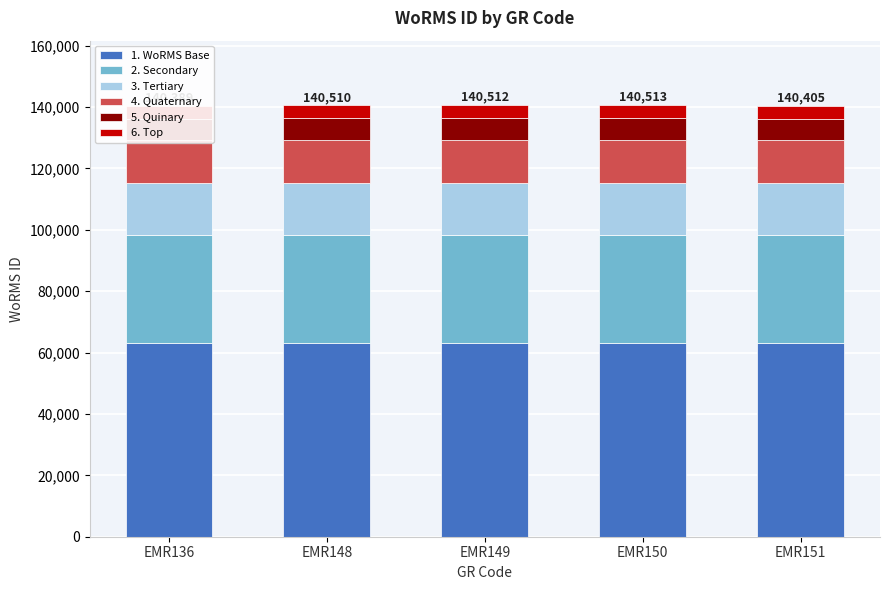

The value of 3. Tertiary at EMR149 is 16861.4. True or false?

True